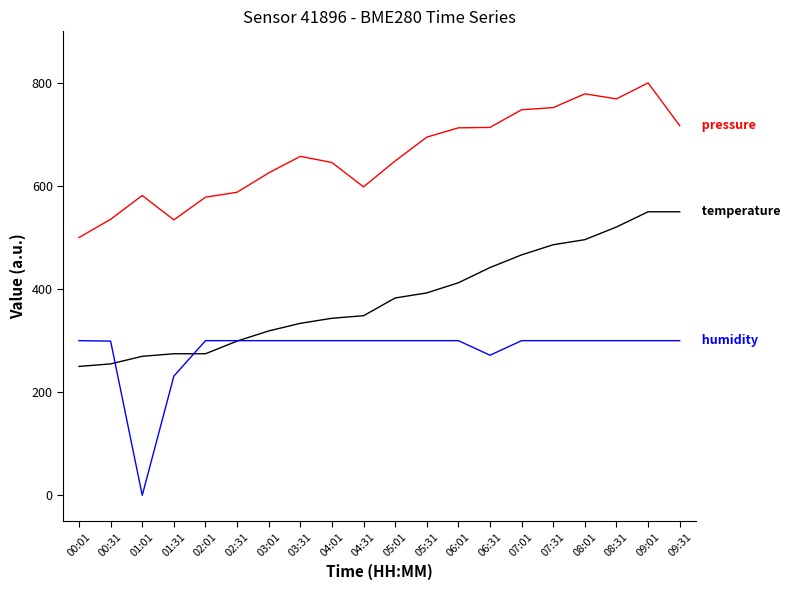

What is the greatest value displayed?

800.0